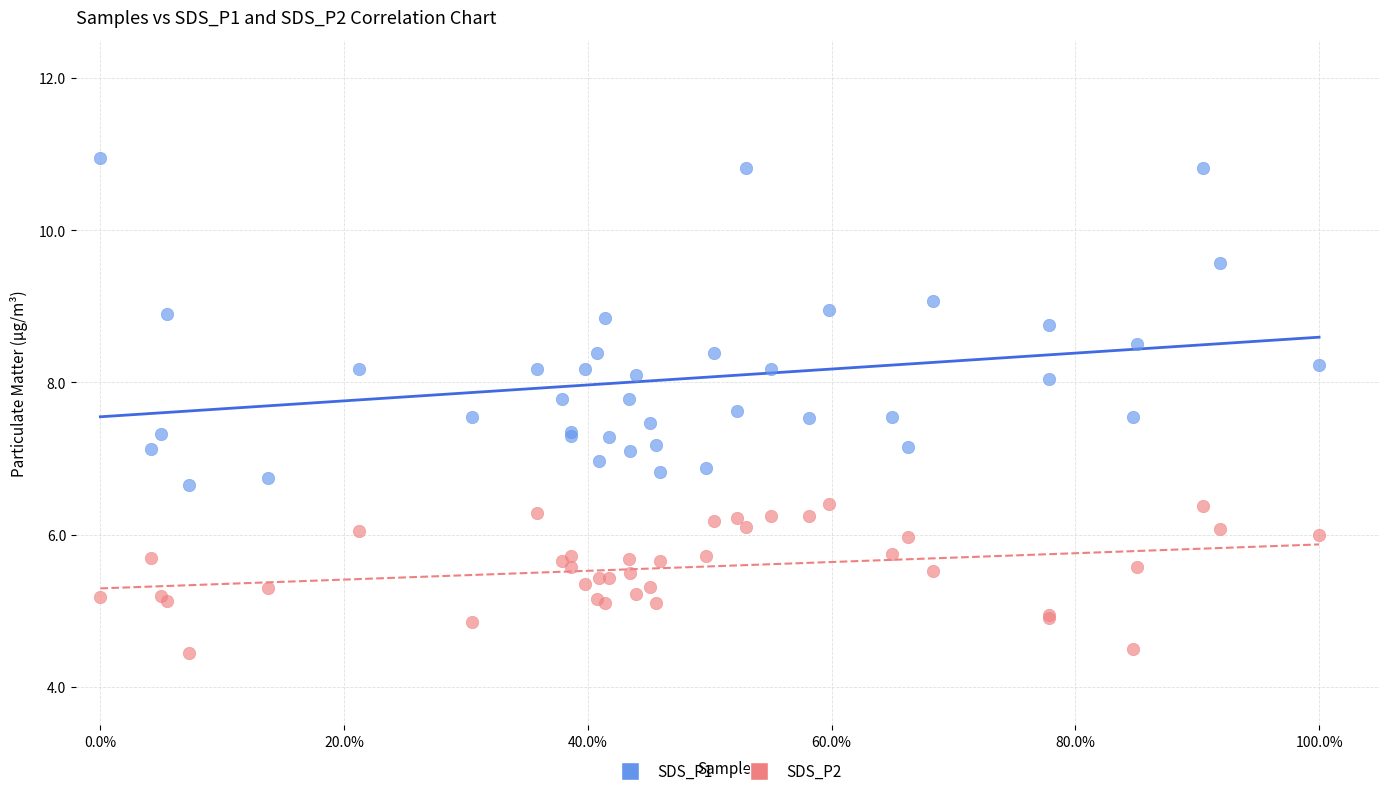

Which series reaches the maximum Y coordinate?

SDS_P1